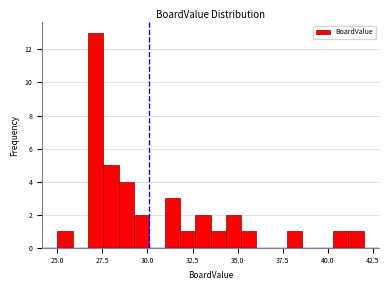

Around what value on the x-axis is the tallest bar? Give the approximate position of its centre, as read against the axis.

27.0